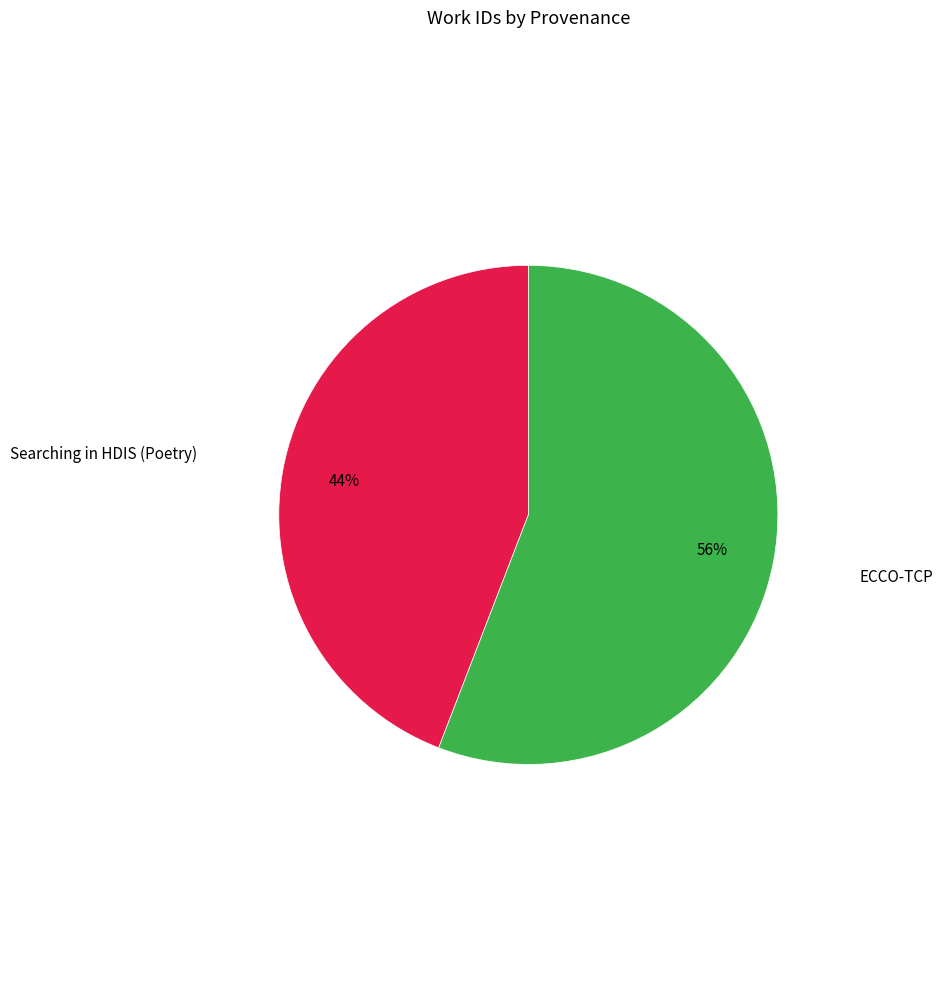

To the nearest percent, what is the average slice percentage?

50%